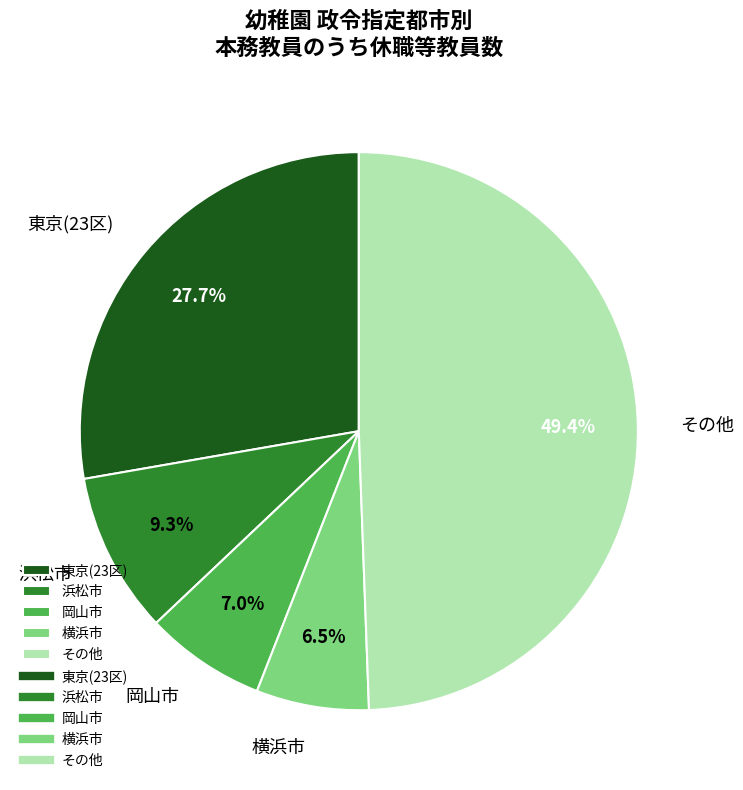

What is the largest slice in the pie chart?

その他